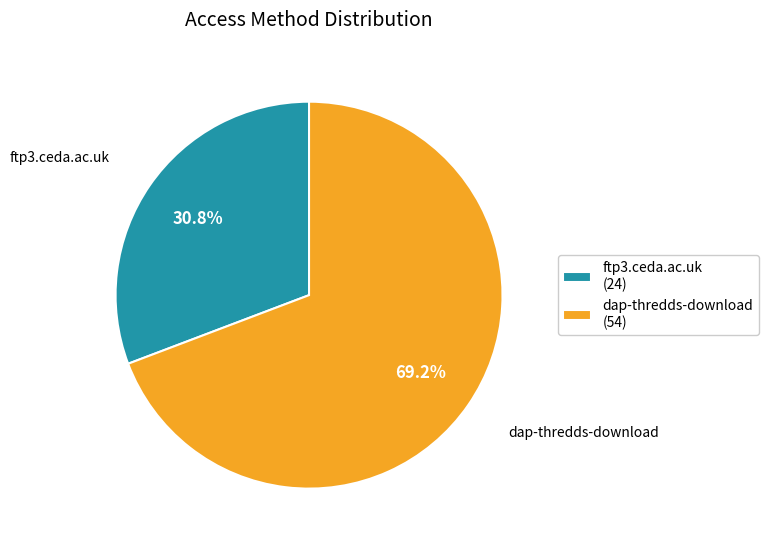

Is it true that ftp3.ceda.ac.uk is 21% of the pie?

False